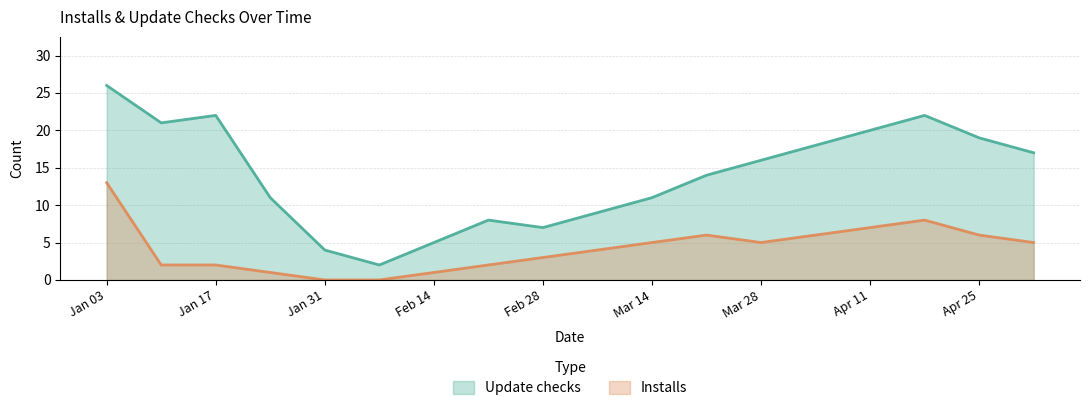

Which series changed the most between 2021-02-07 and 2021-02-21?

Update checks